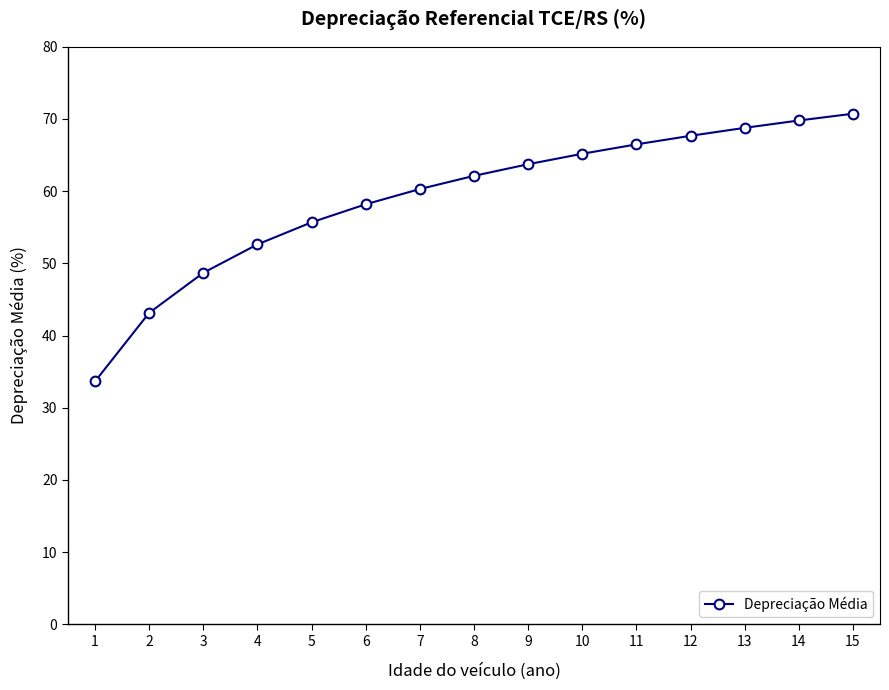

Does the chart display data point markers on the line(s)?

Yes